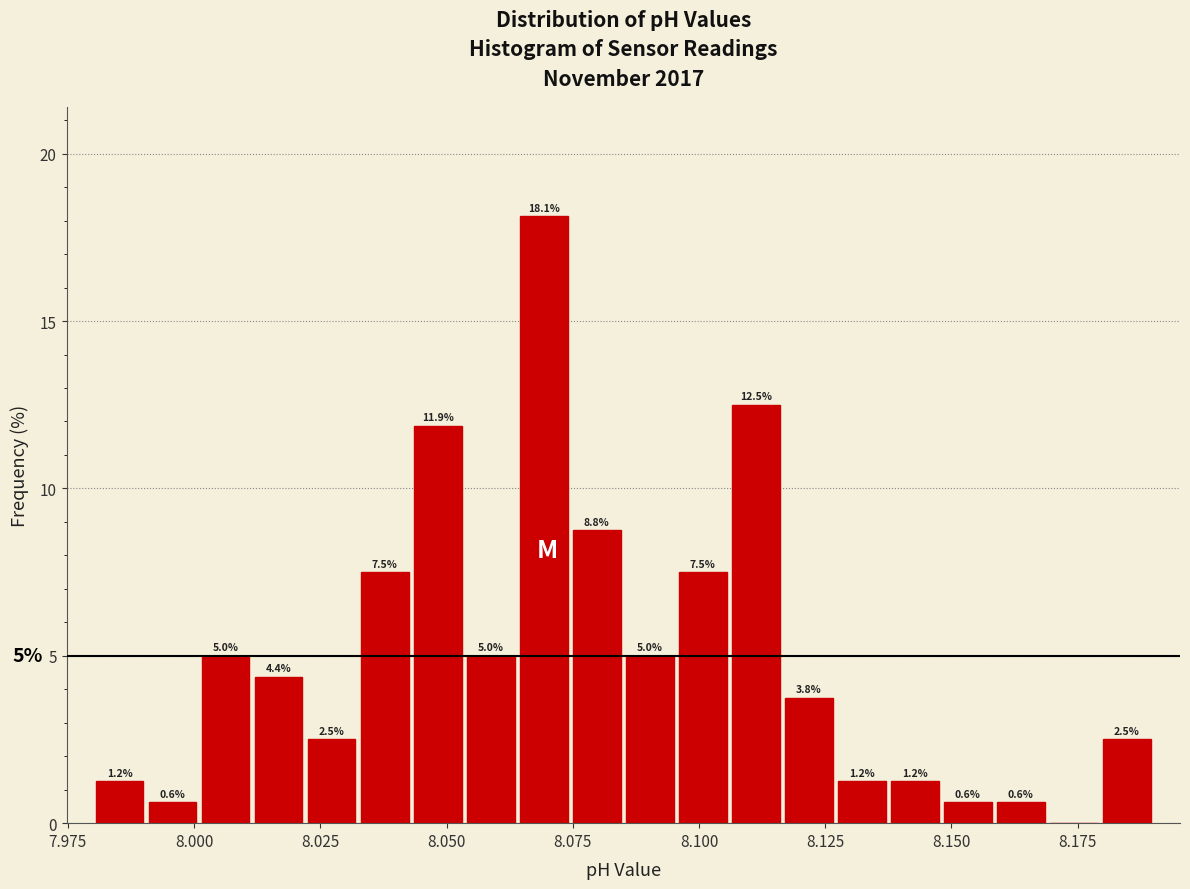

Read against the x-axis, roughly where is the centre of the tallest bar?

8.070